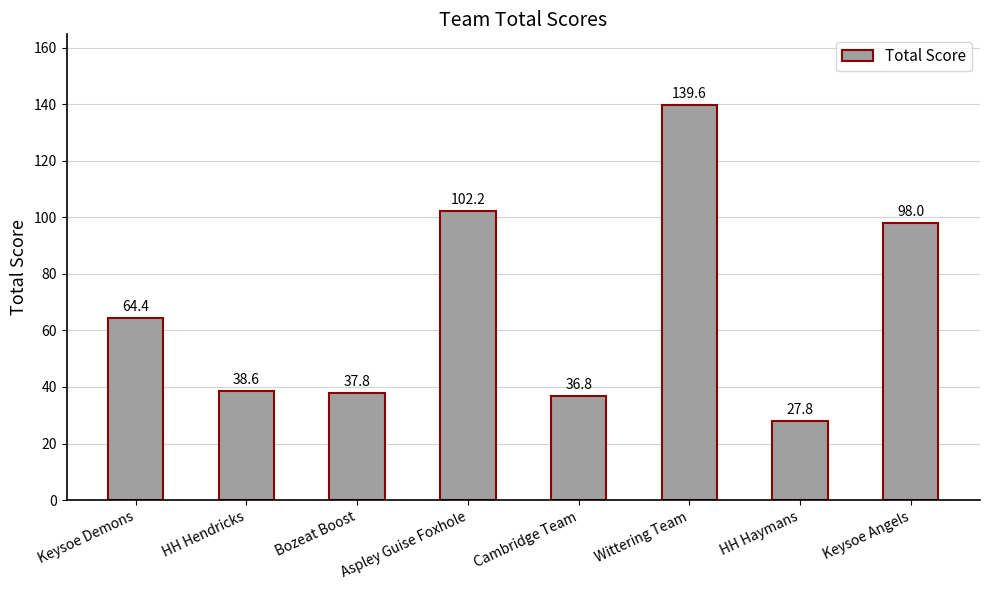

What is the minimum value shown in the chart?

27.8